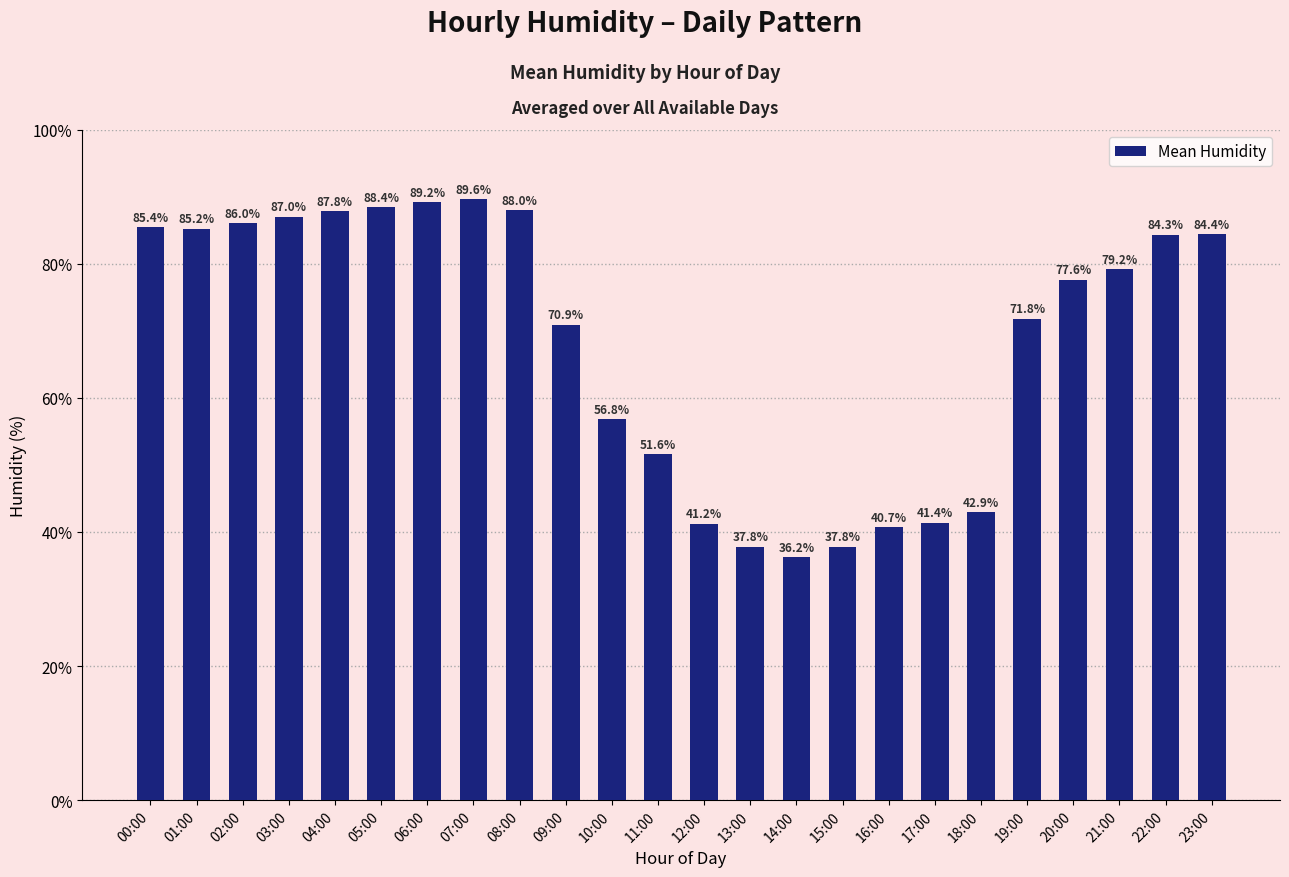

Are the bars grouped side by side (vs. stacked)?

No